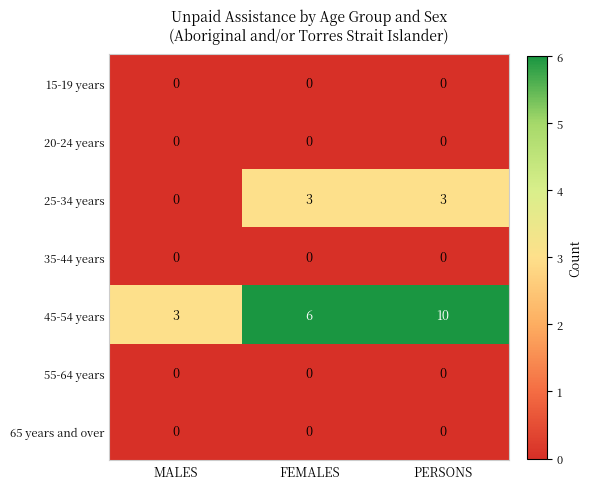

What is the greatest value displayed?

10